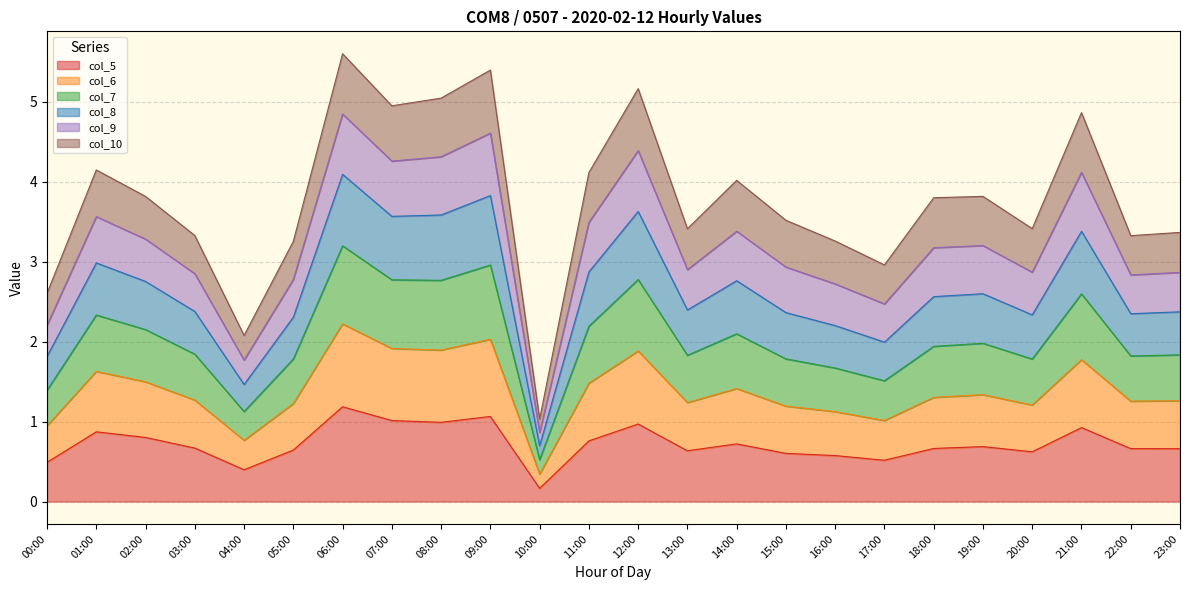

Rank the categories by col_8 value from lowest to highest.

10:00, 04:00, 00:00, 17:00, 05:00, 16:00, 22:00, 03:00, 23:00, 13:00, 20:00, 15:00, 18:00, 02:00, 19:00, 14:00, 11:00, 01:00, 21:00, 07:00, 08:00, 12:00, 09:00, 06:00